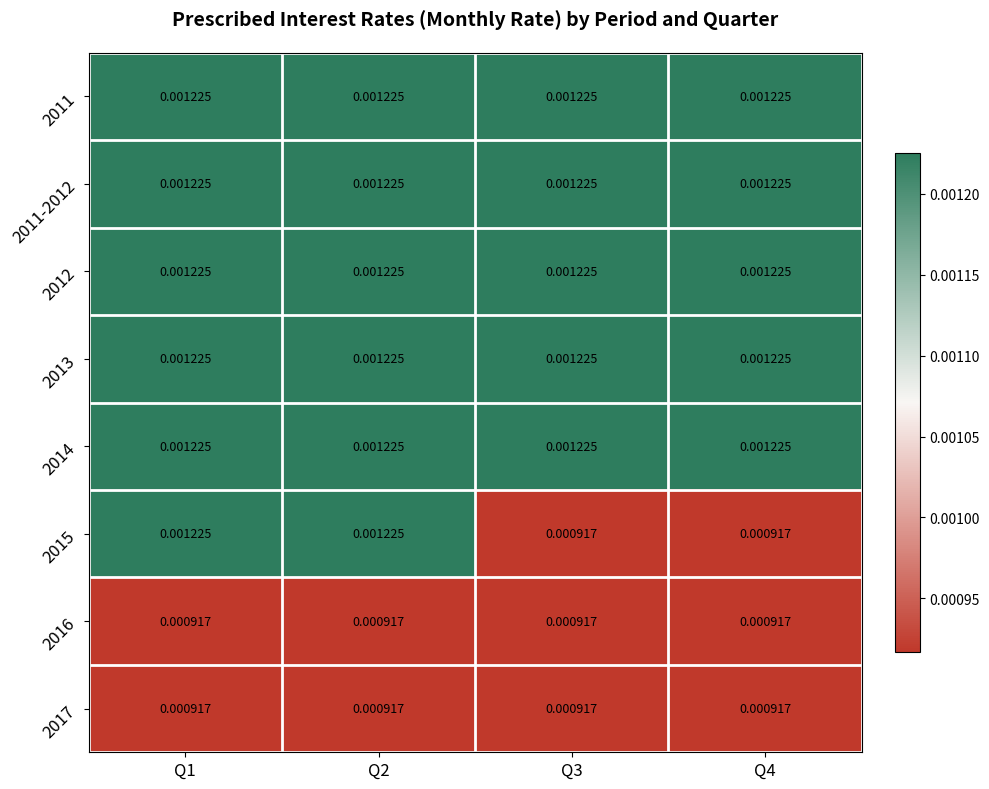

At which category does the chart reach its minimum across all series?

Q3